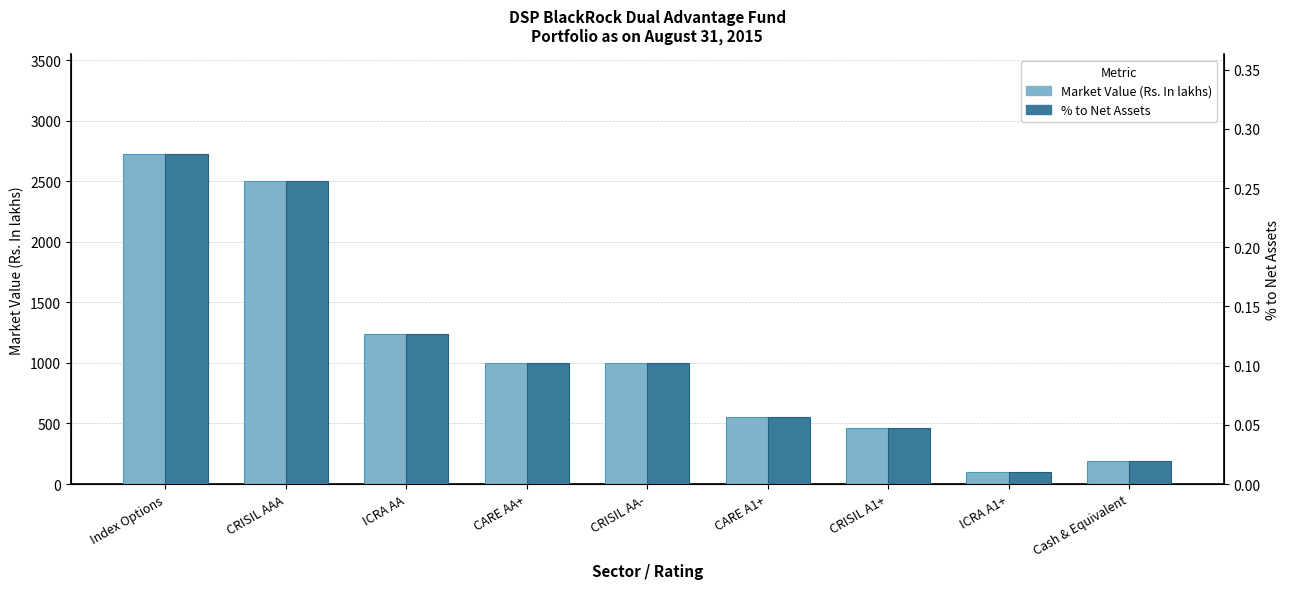

Where does the Market Value (Rs. In lakhs) series first go above 1000?

Index Options